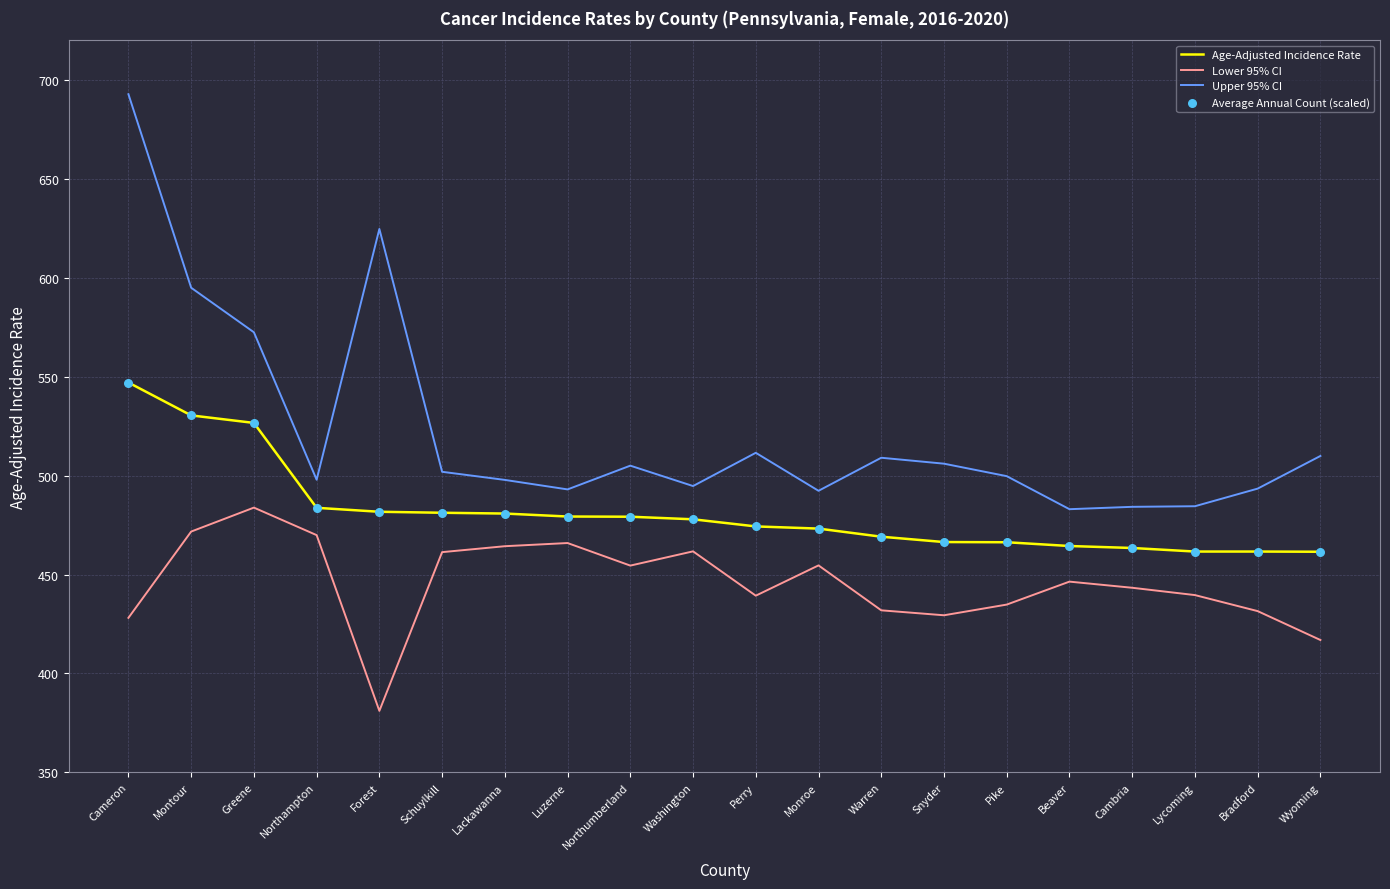

Between Forest and Luzerne, which series saw the biggest shift?

Upper 95% CI